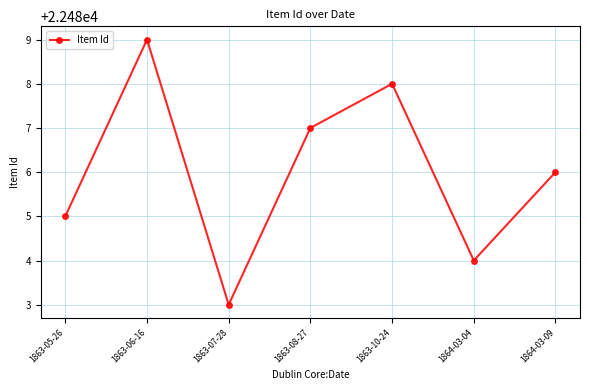

How many values are below 22486?

3